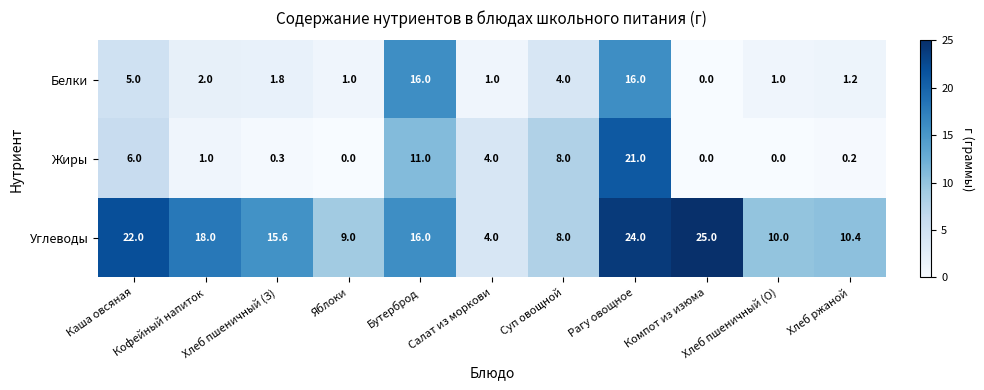

How many series are shown in this chart?

3